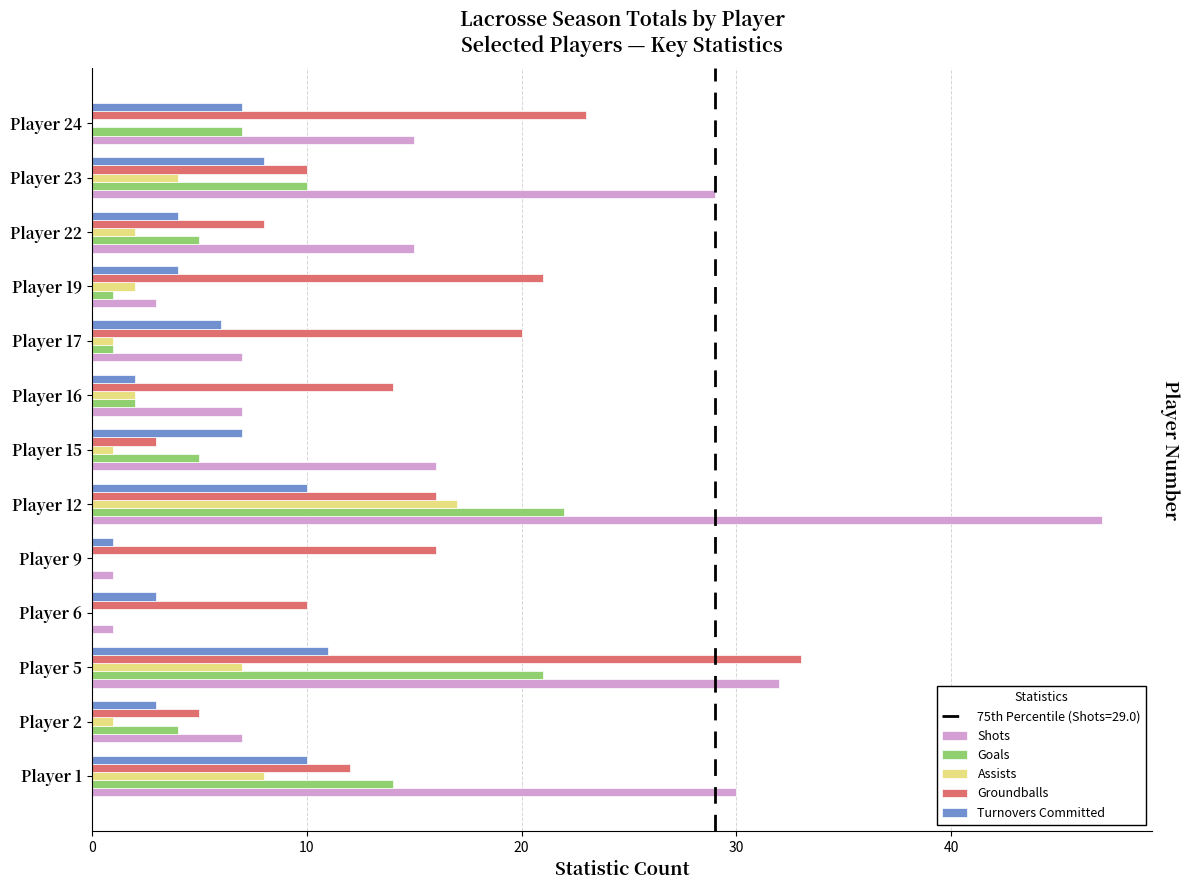

Between Player 12 and Player 24, which series saw the biggest shift?

Shots